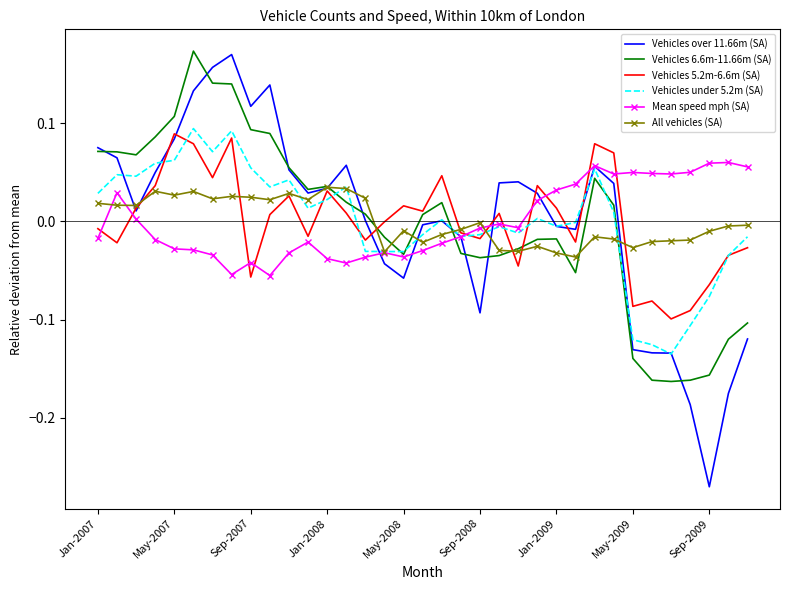

What is the maximum value shown in the chart?

0.2